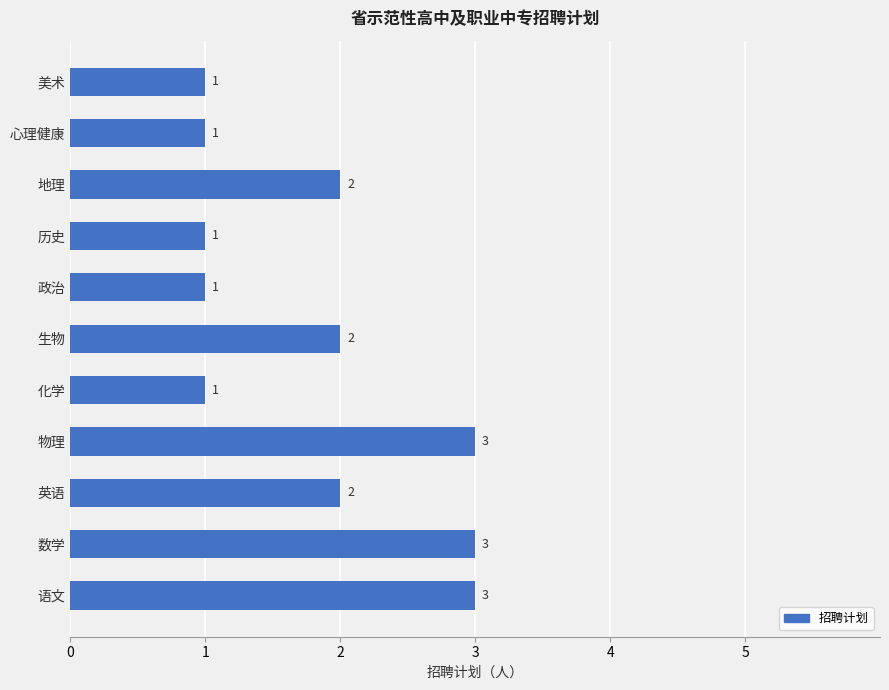

What is the greatest value displayed?

3